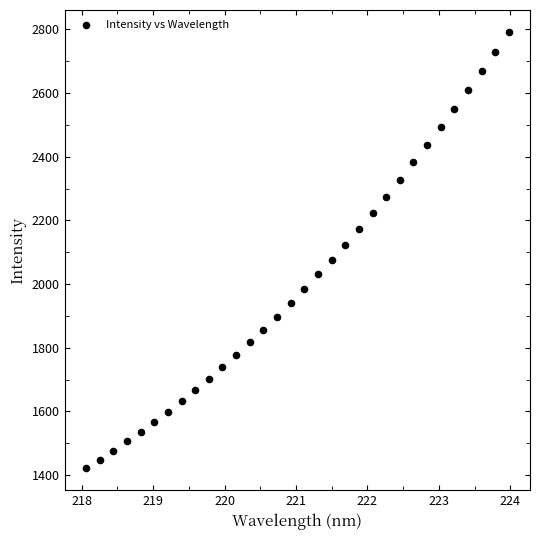

What is the range of Y values (max minus min)?

1370.4